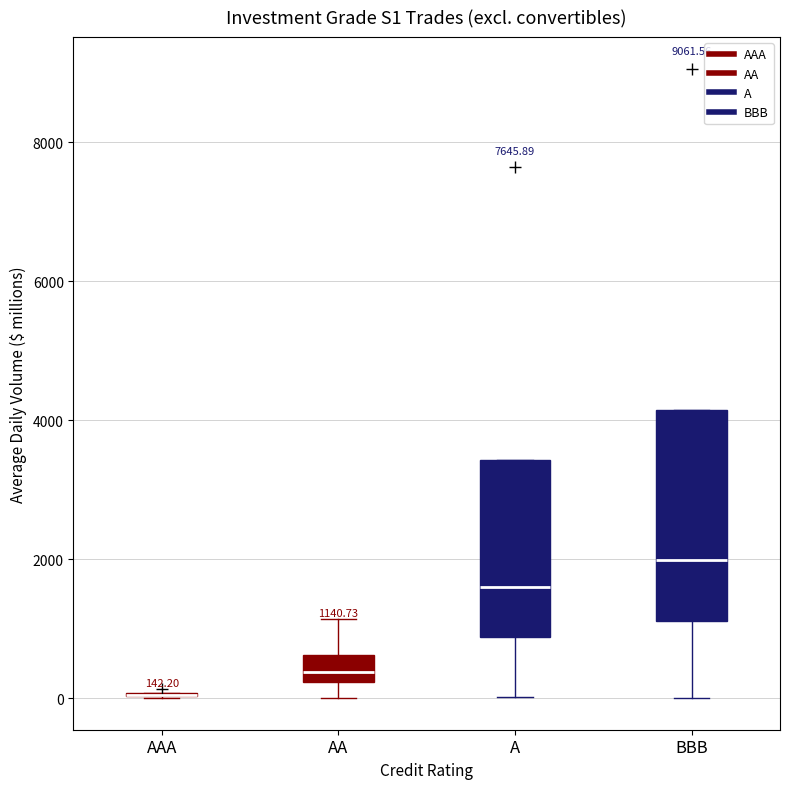

Which box is the tallest, from its lower edge to its upper edge?

BBB